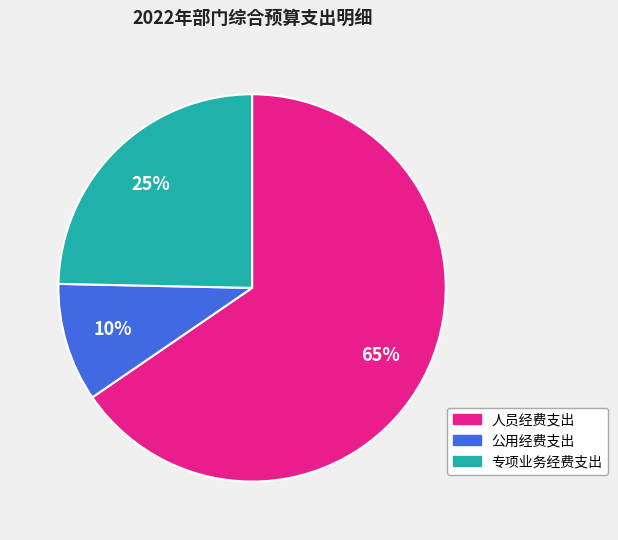

To the nearest percent, what portion does 人员经费支出 represent?

65%